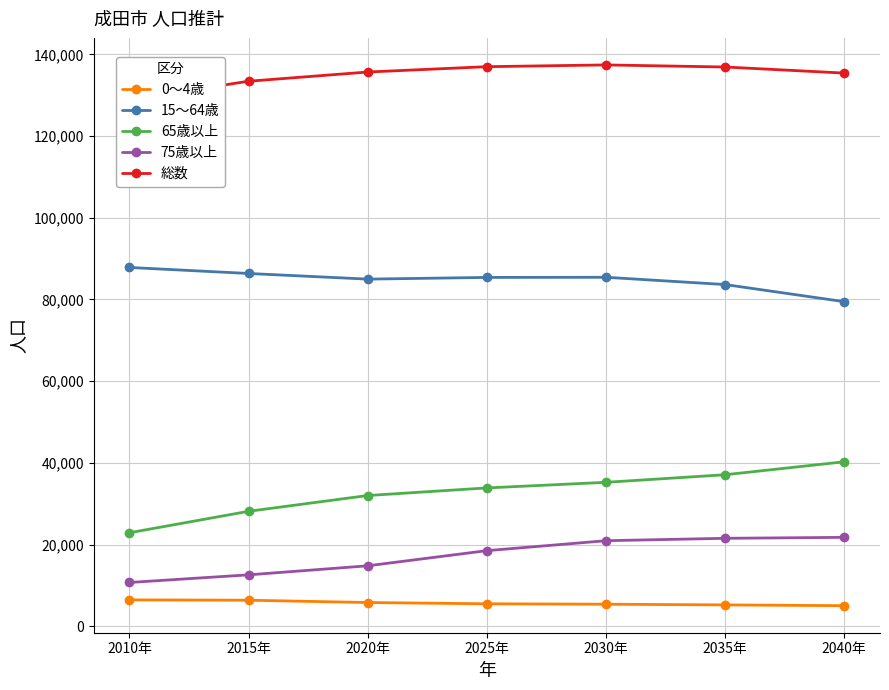

What is the difference between the maximum and minimum values in the 65歳以上 series?

17376